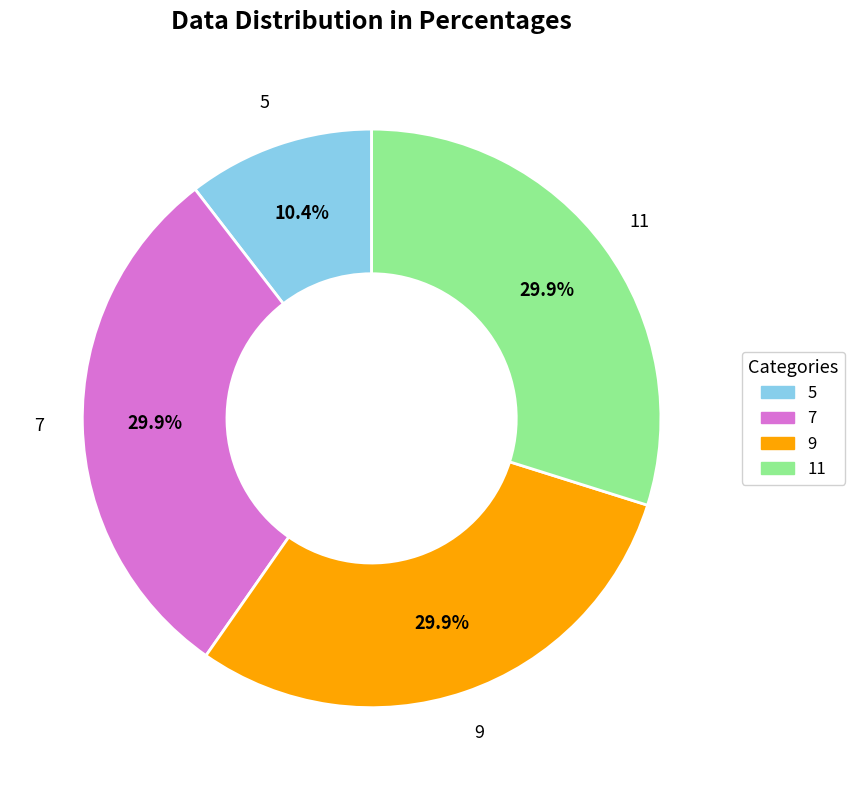

Count the number of slices in the pie.

4